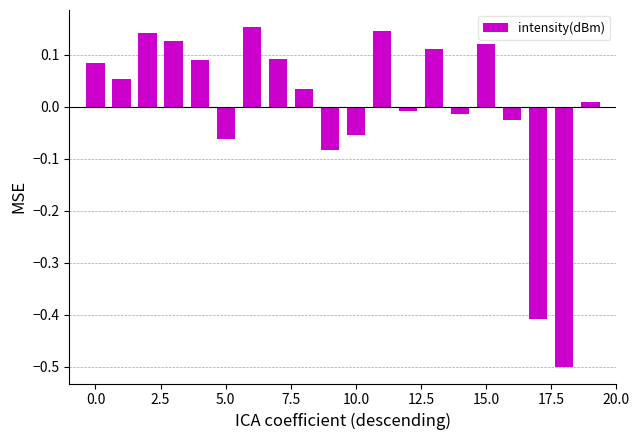

What is the difference between the maximum and minimum values?

0.7